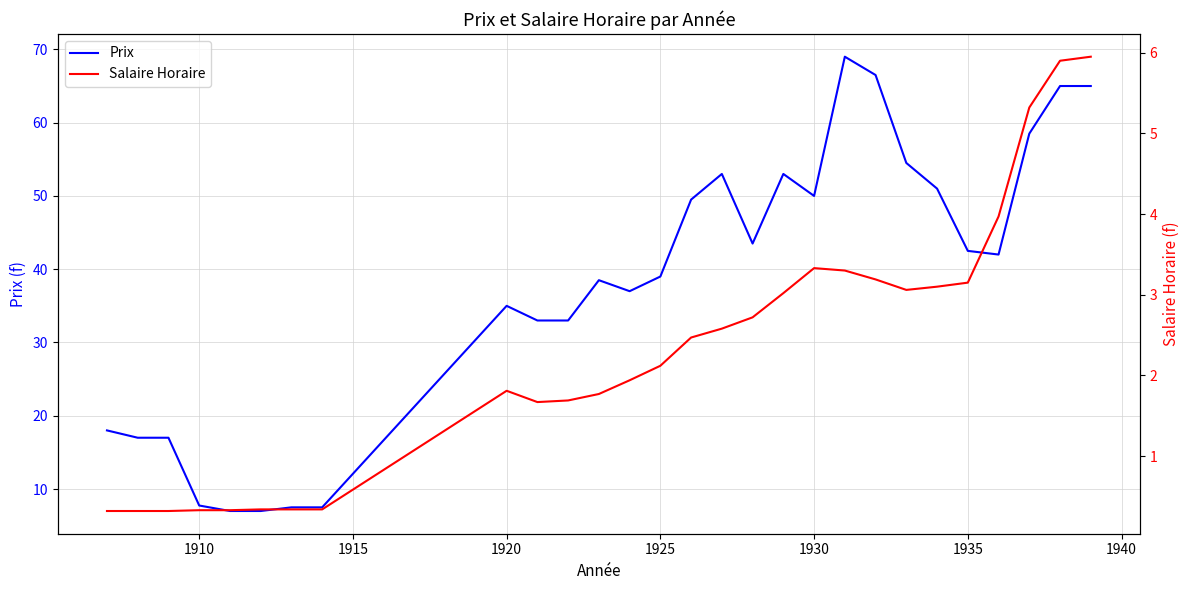

The Prix series shows 46.7 at 1920. True or false?

False